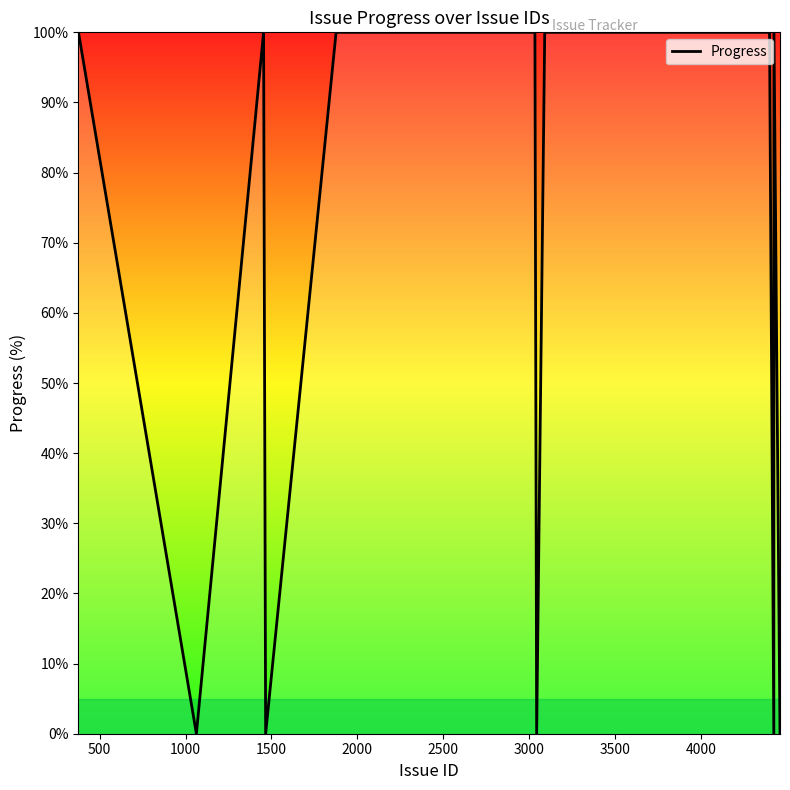

What is the difference between the maximum and minimum values?

100